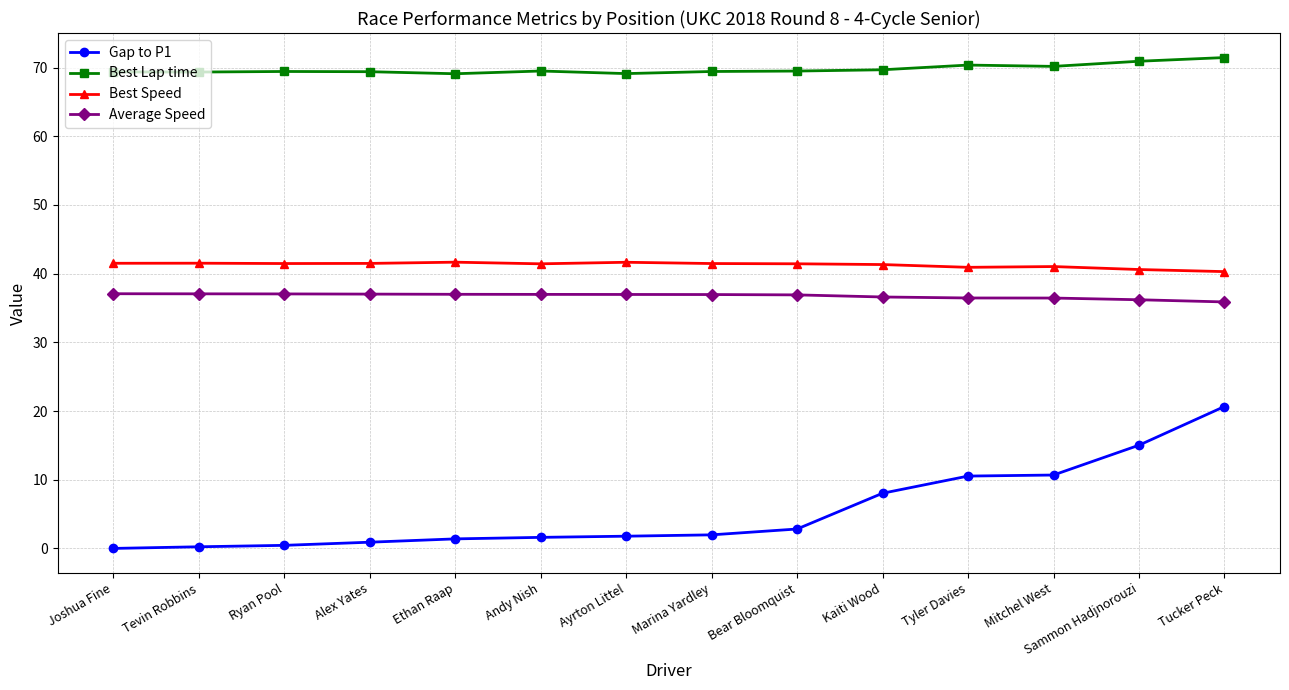

What is the total value across all series at Marina Yardley?

149.9